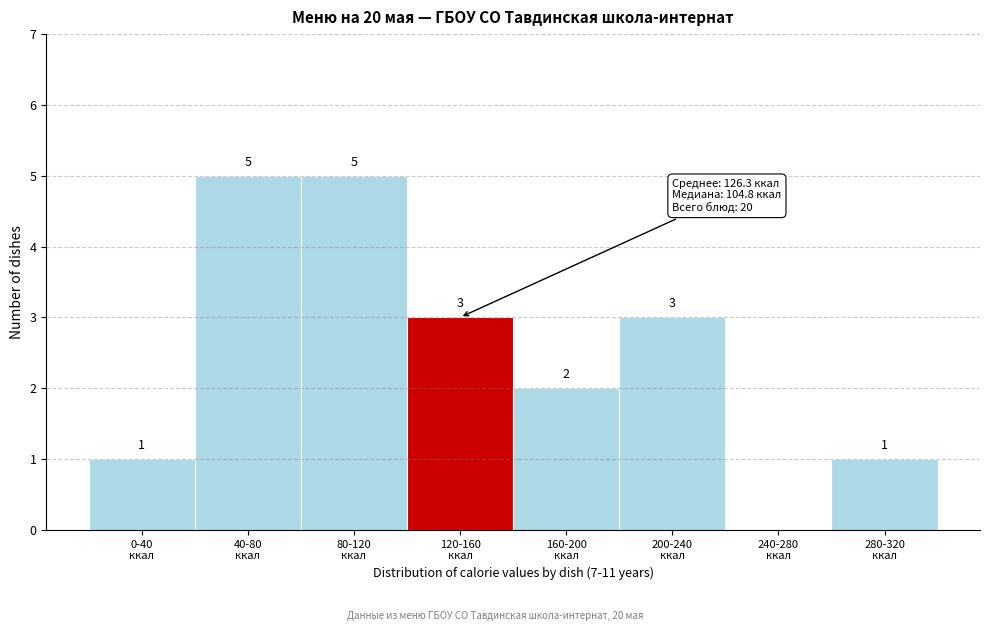

How many values are between 1 and 5?

7